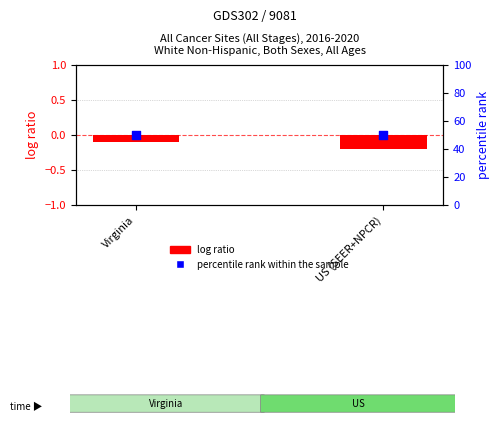

What are all the series names shown in the legend?

log ratio, percentile rank within the sample